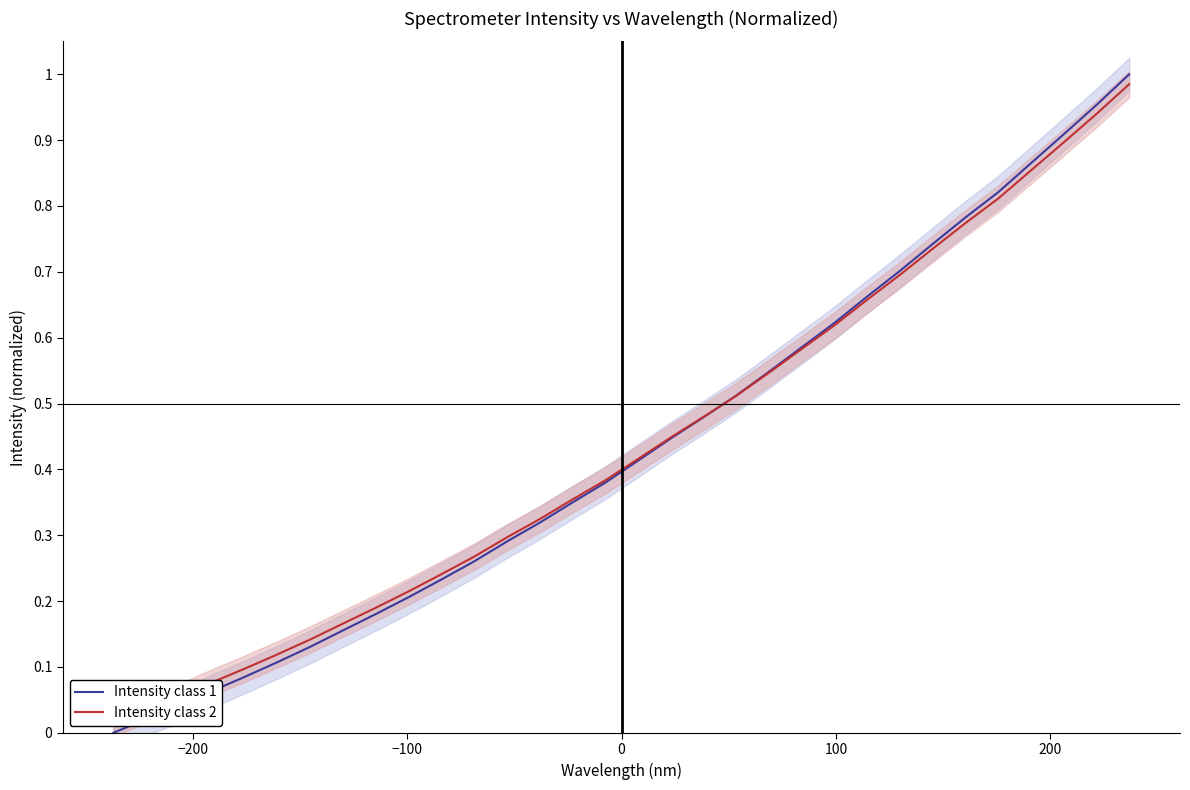

At how many categories does at least one series exceed 0?

32